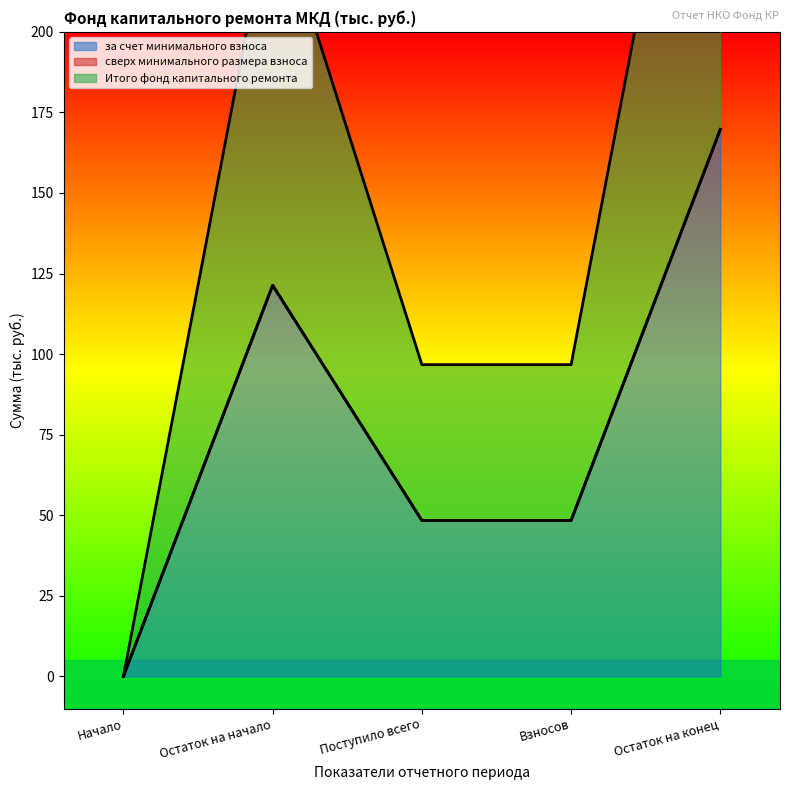

How many lines are shown in the chart?

2